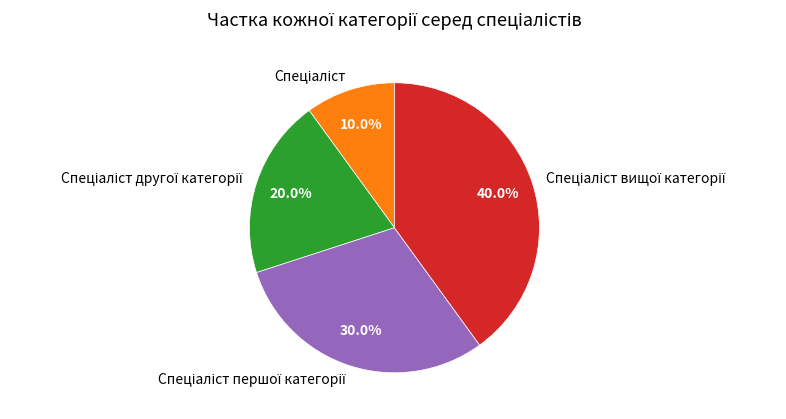

Is there a majority slice in this chart?

No